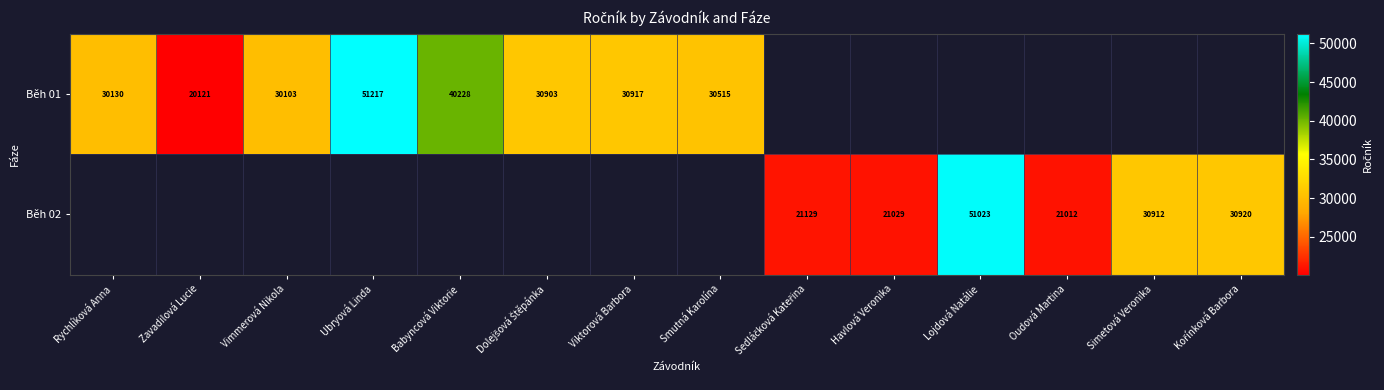

True or false: Běh 01 has a value of 20121 at Zavadilová Lucie.

True